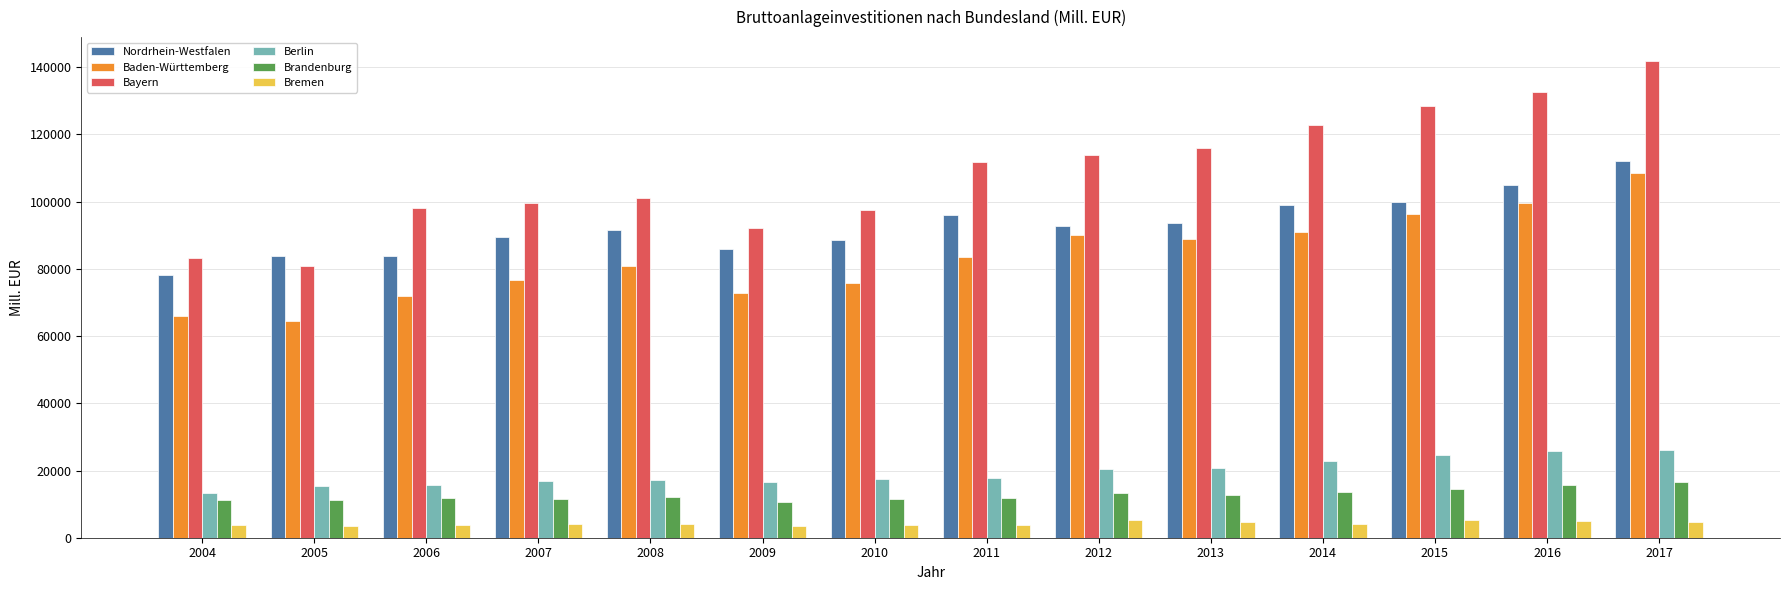

True or false: Nordrhein-Westfalen has a value of 23470.8 at 2007.

False